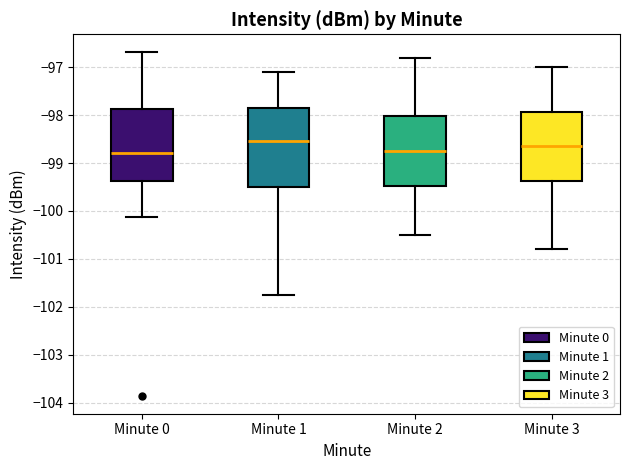

Reading left to right, read every box against the y-axis: the position of its median line, the range the box covers, and the ends of its whiskers. The values are not printed on the chart, so give them approximately, as read against the axis.

Minute 0: median -98.8, box -99.4 to -97.9, whiskers -100.1 to -96.7
Minute 1: median -98.5, box -99.5 to -97.8, whiskers -101.7 to -97.1
Minute 2: median -98.7, box -99.5 to -98.0, whiskers -100.5 to -96.8
Minute 3: median -98.6, box -99.4 to -97.9, whiskers -100.8 to -97.0